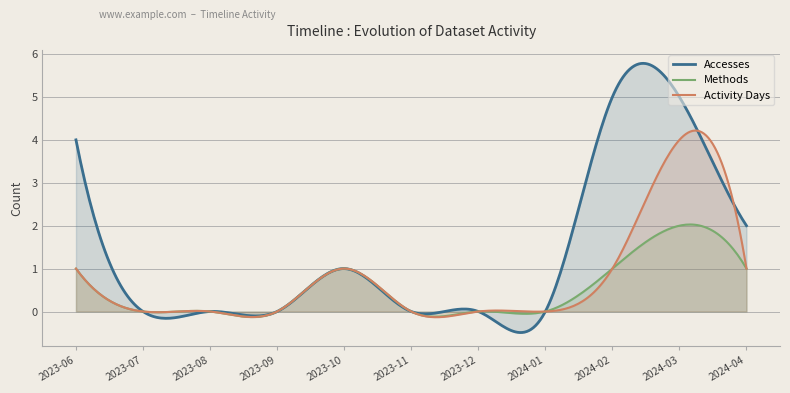

What is the greatest value displayed?

5.8